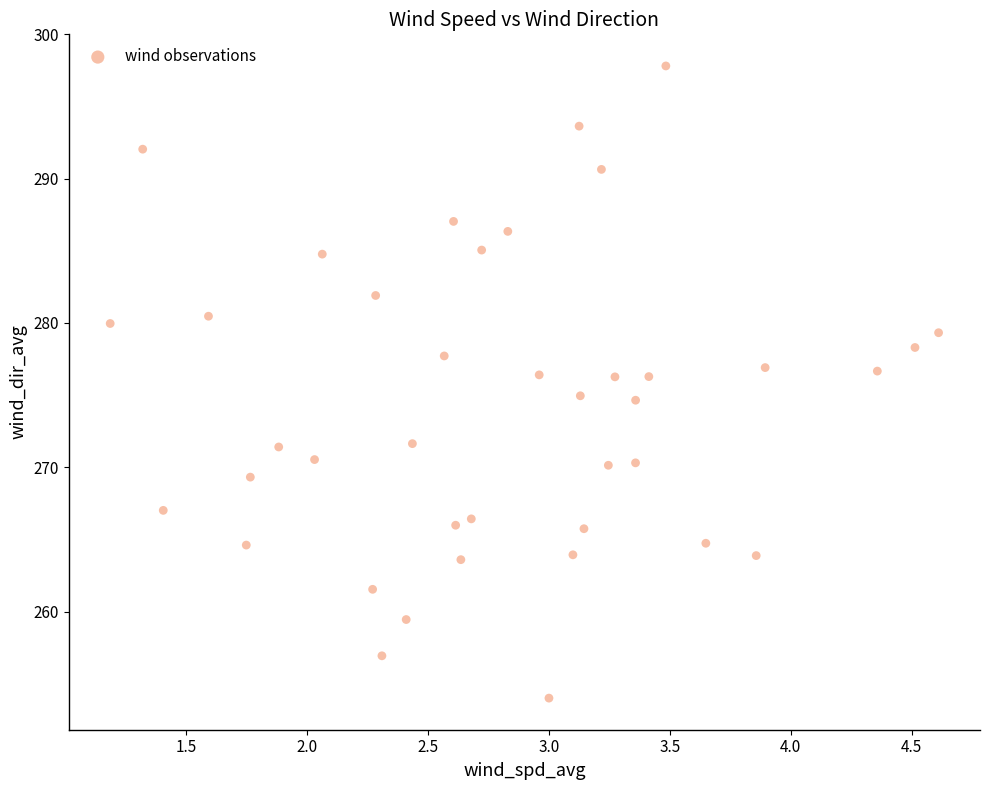

What is the range of Y values (max minus min)?

43.8